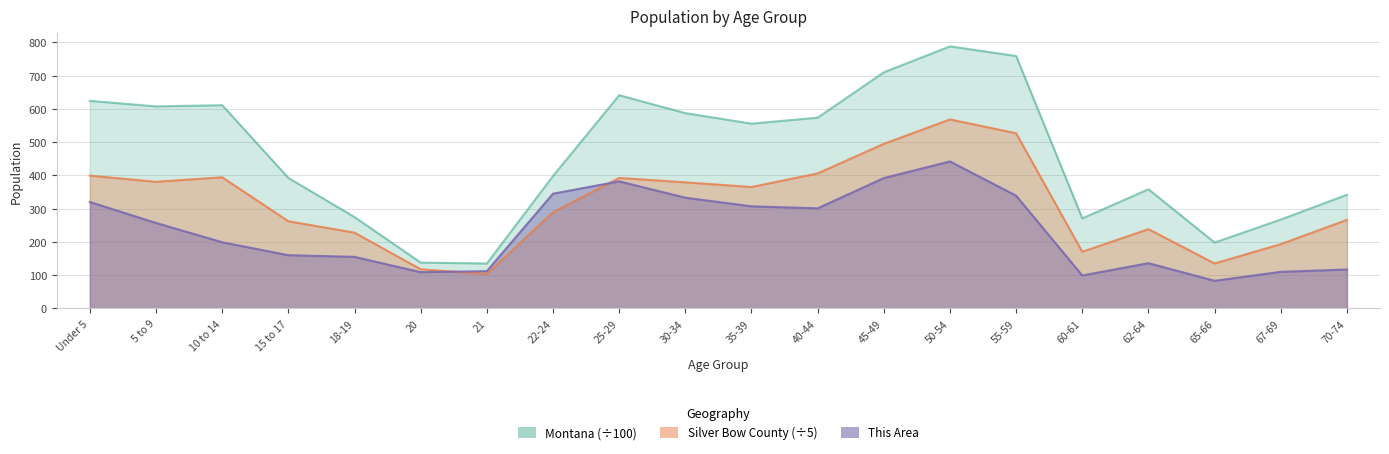

True or false: This Area has more than 0 points higher than both neighbors.

True